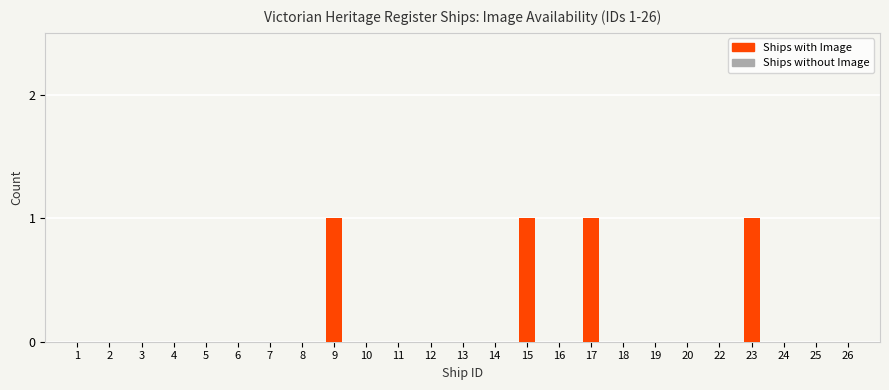

The value at 12 is 0. True or false?

True